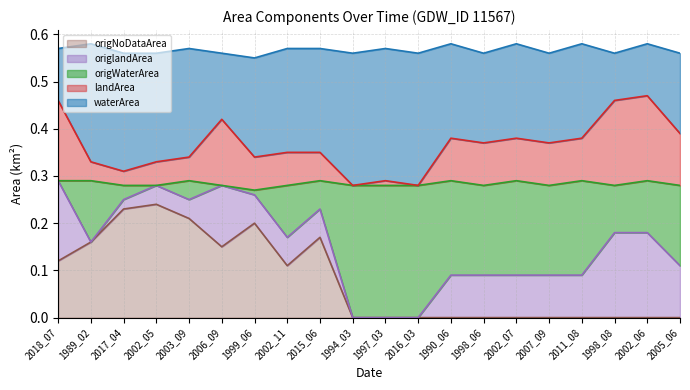

Is it true that origWaterArea equals 0.1 at 2005_06?

False